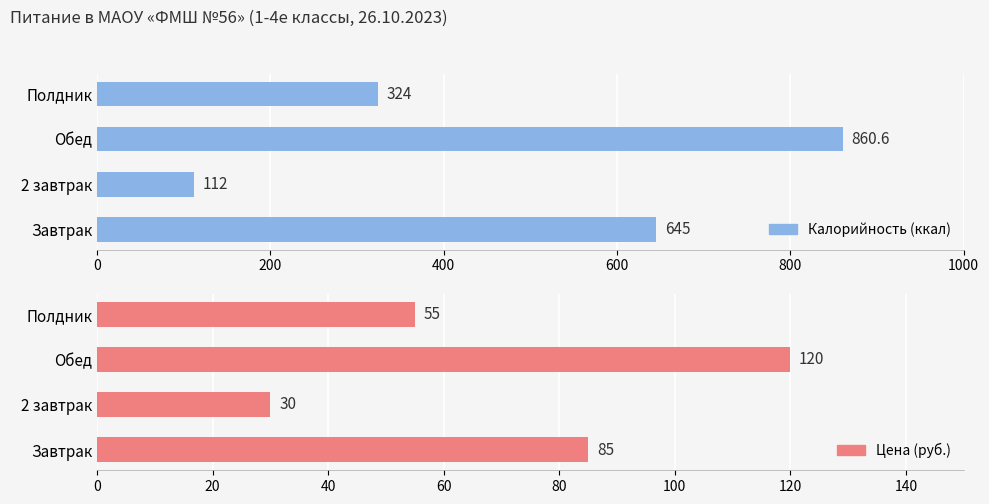

What is the greatest value displayed?

860.6